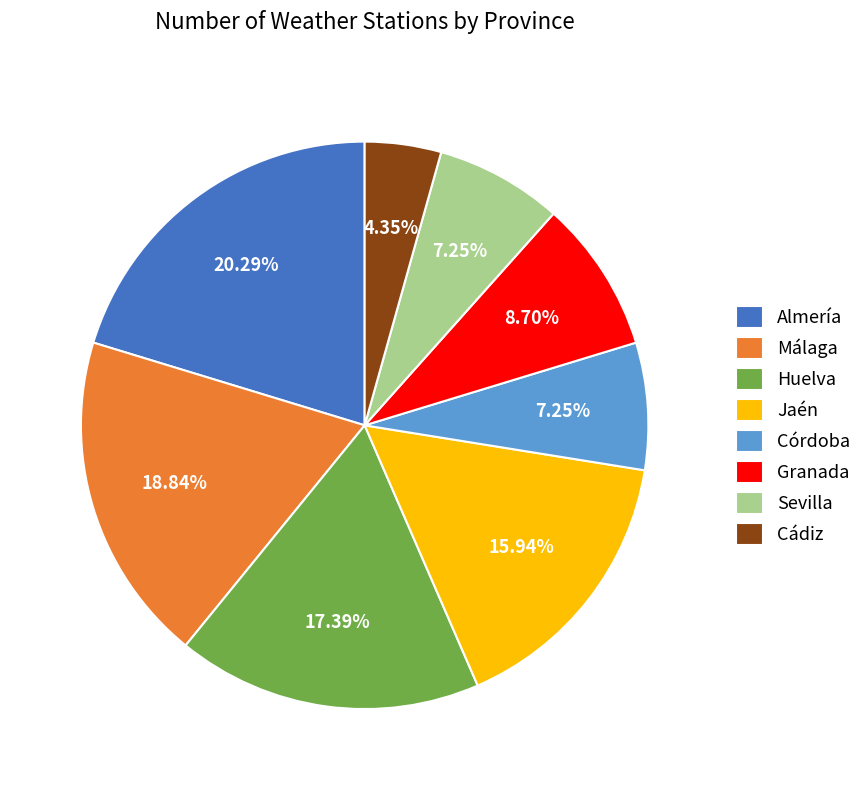

To the nearest percent, what percentage of the pie is Huelva?

17%